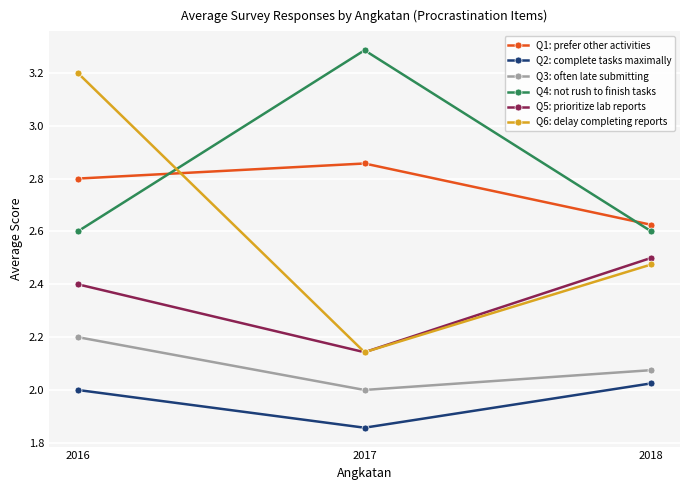

What is the maximum value for Q3: often late submitting?

2.2